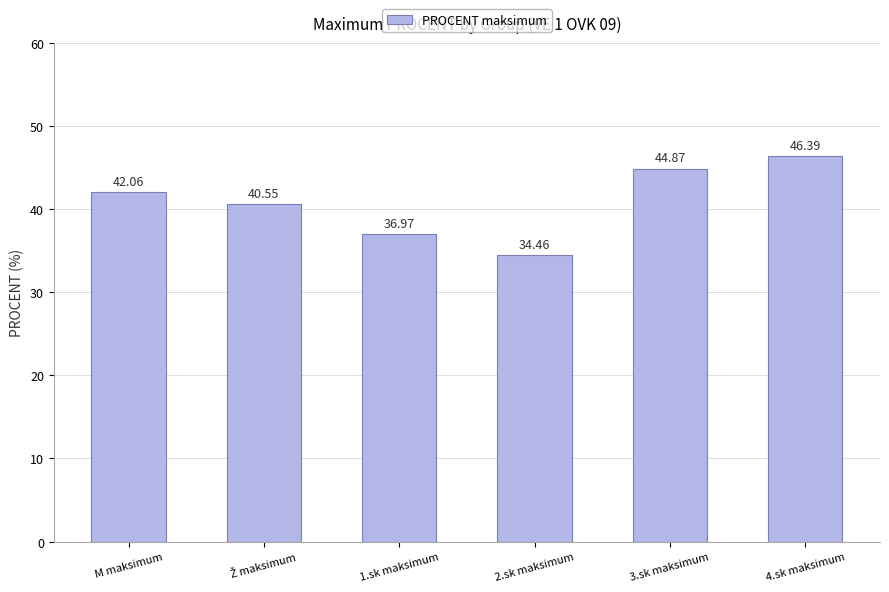

Are the bars grouped side by side (vs. stacked)?

No